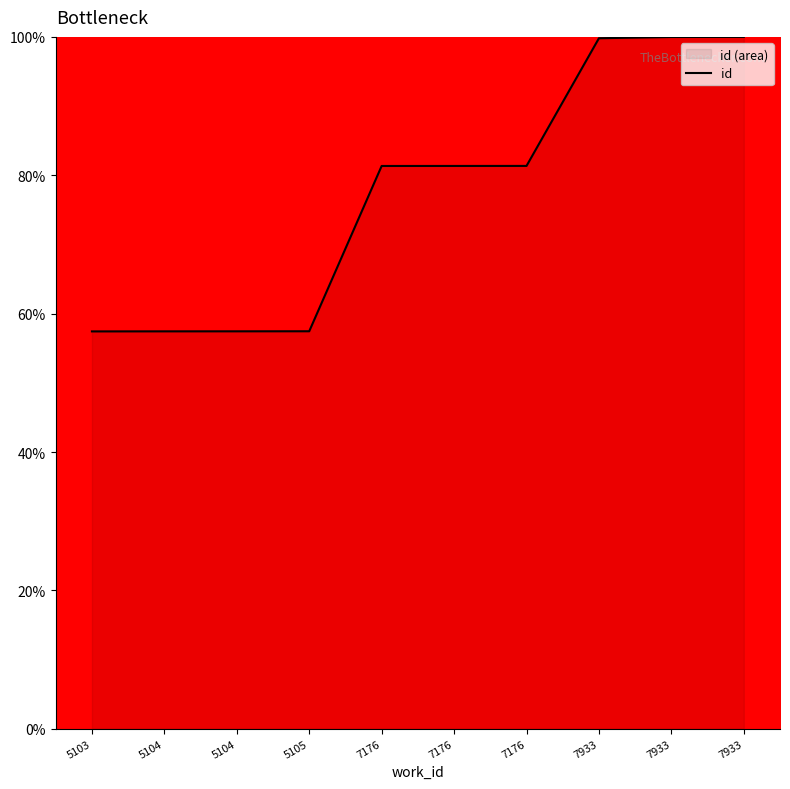

Which category has the highest value across all series?

7933